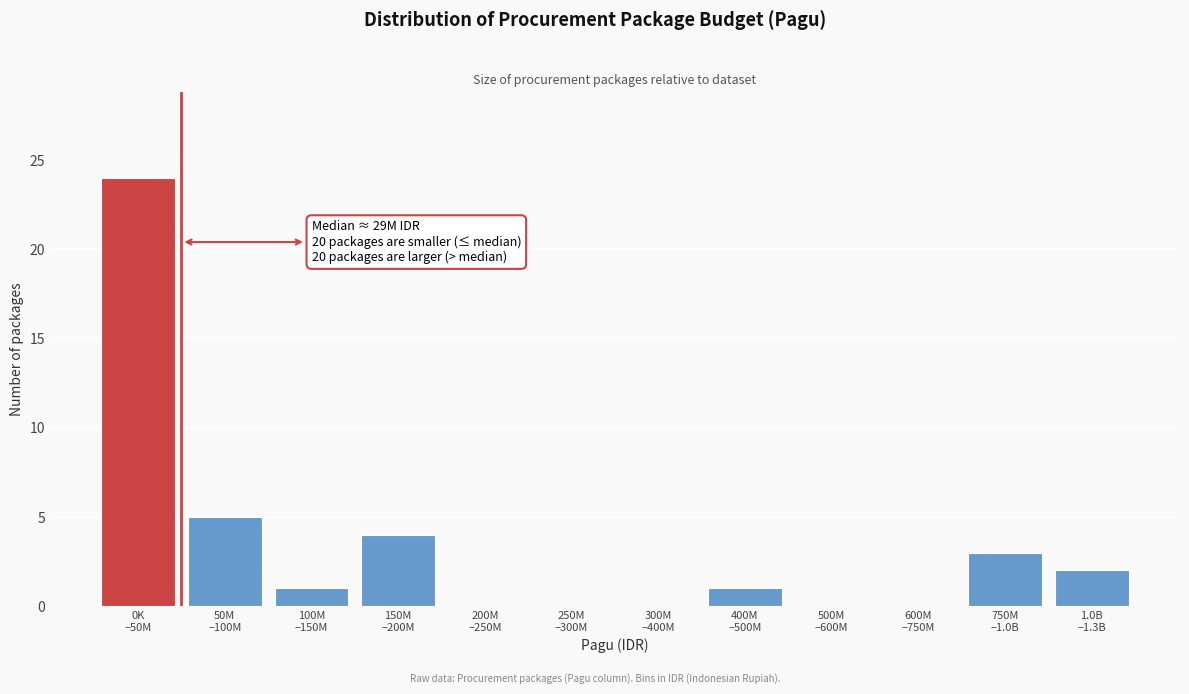

What is the greatest value displayed?

24